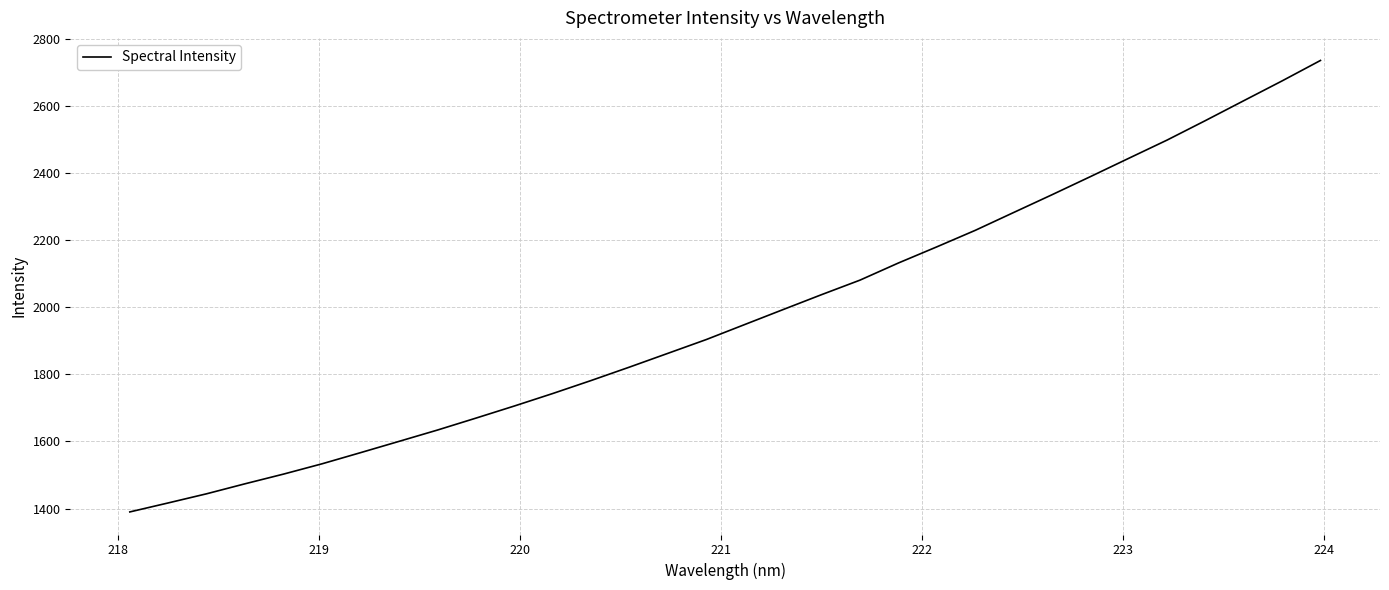

What is the smallest value displayed?

1390.0